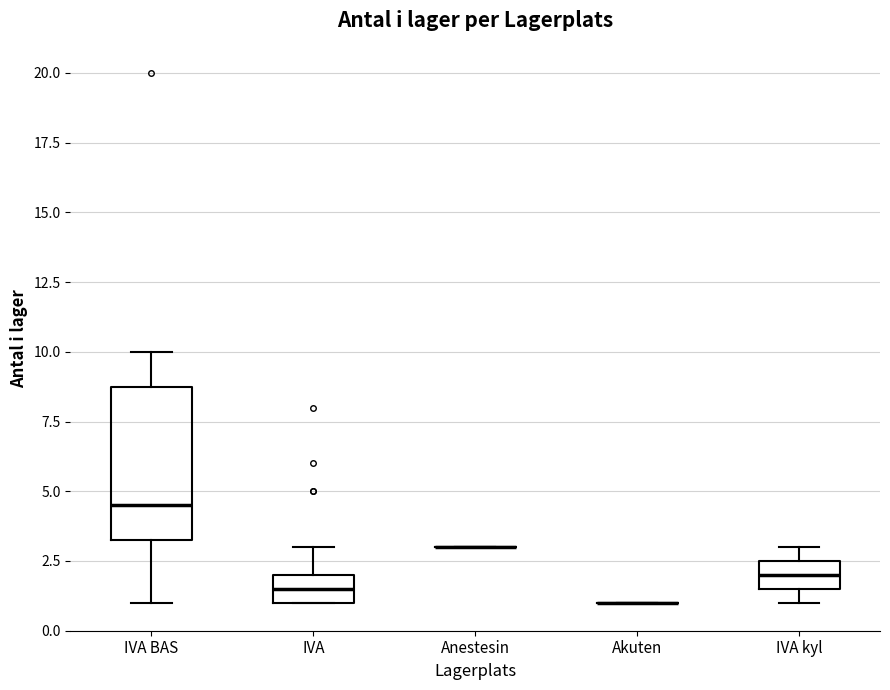

Which box is the tallest, from its lower edge to its upper edge?

IVA BAS